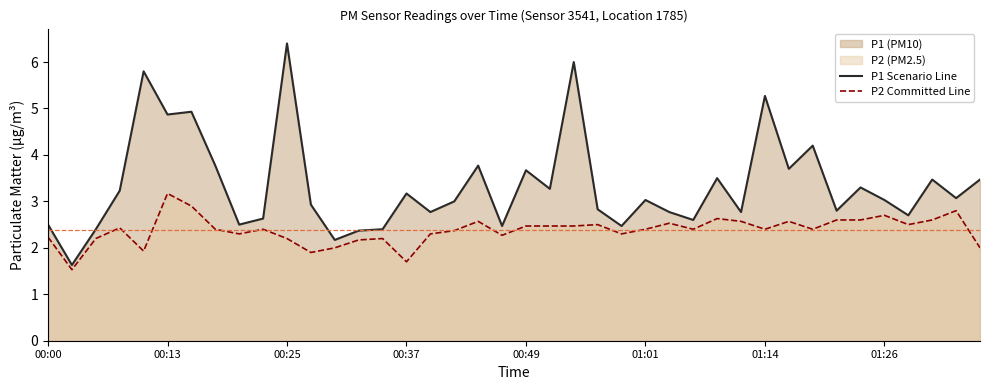

Reading left to right, transcribe all the data shown in this chart.

P1 Scenario Line: 2.5	1.6	2.4	3.2	5.8	4.9	4.9	3.8	2.5	2.6	6.4	2.9	2.2	2.4	2.4	3.2	2.8	3.0	3.8	2.5	3.7	3.3	6.0	2.8	2.5	3.0	2.8	2.6	3.5	2.8	5.3	3.7	4.2	2.8	3.3	3.0	2.7	3.5	3.1	3.5
P2 Committed Line: 2.2	1.5	2.2	2.4	1.9	3.2	2.9	2.4	2.3	2.4	2.2	1.9	2.0	2.2	2.2	1.7	2.3	2.4	2.6	2.3	2.5	2.5	2.5	2.5	2.3	2.4	2.5	2.4	2.6	2.6	2.4	2.6	2.4	2.6	2.6	2.7	2.5	2.6	2.8	2.0